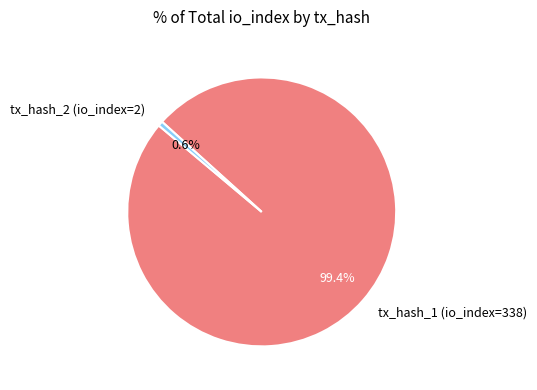

How many slices are in this pie chart?

2